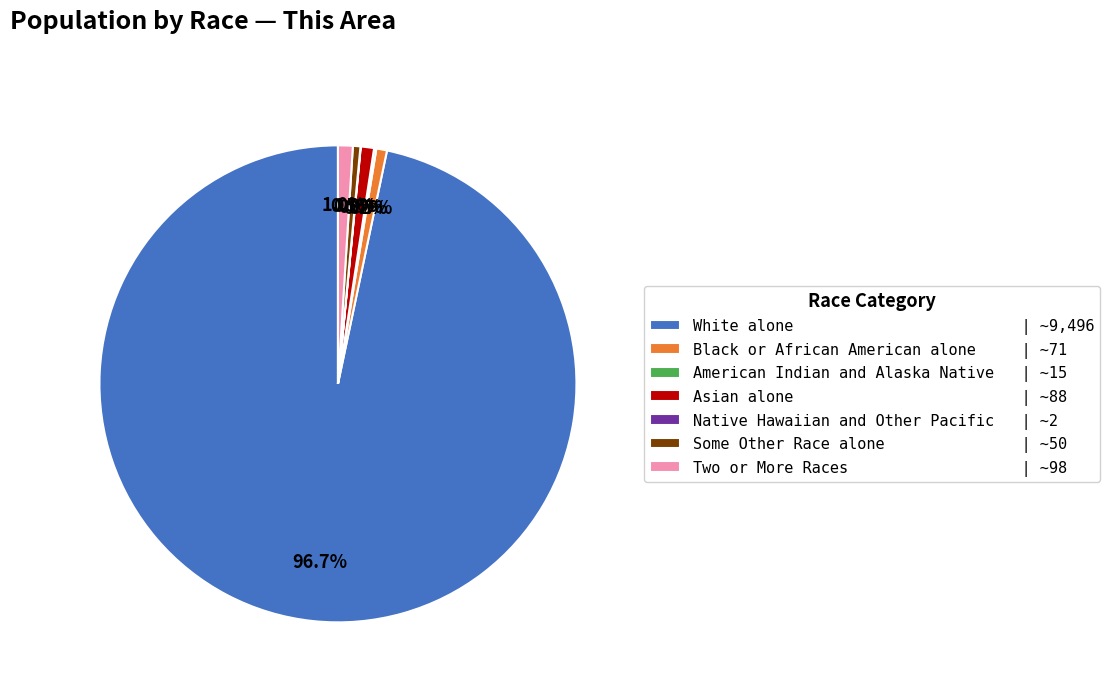

What is the largest slice in the pie chart?

White alone